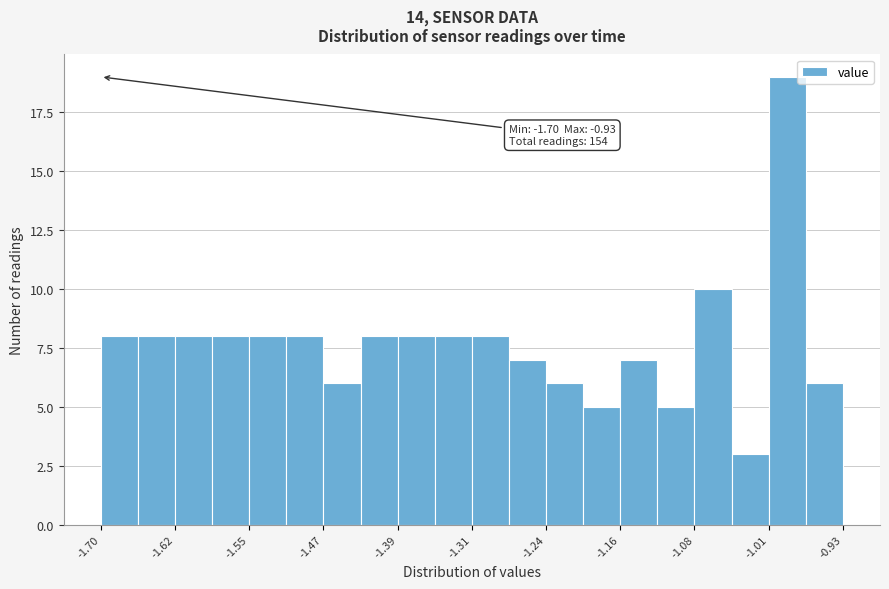

Around what value on the x-axis is the tallest bar? Give the approximate position of its centre, as read against the axis.

-0.99